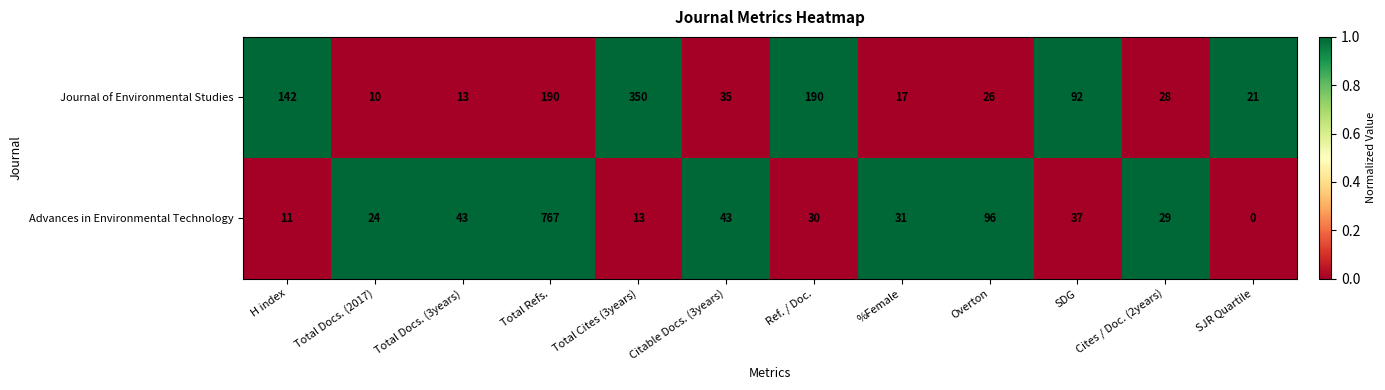

The Advances in Environmental Technology series shows 0 at SJR Quartile. True or false?

True